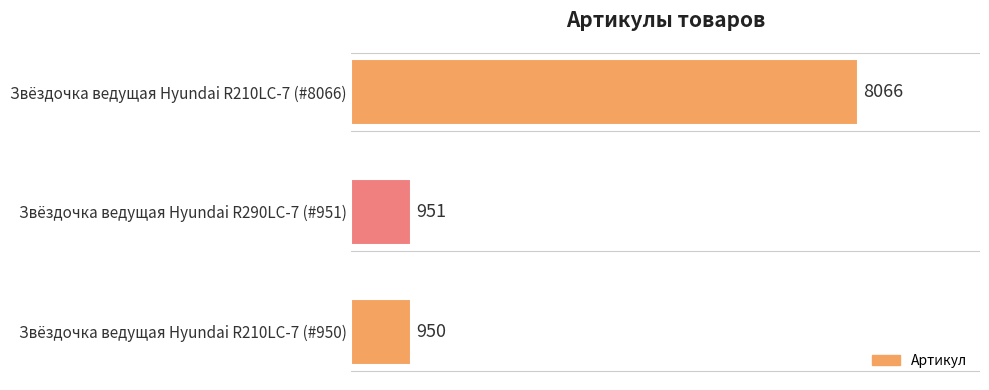

The chart shows a value of 8066 at Звёздочка ведущая Hyundai R210LC-7 (#8066). True or false?

True